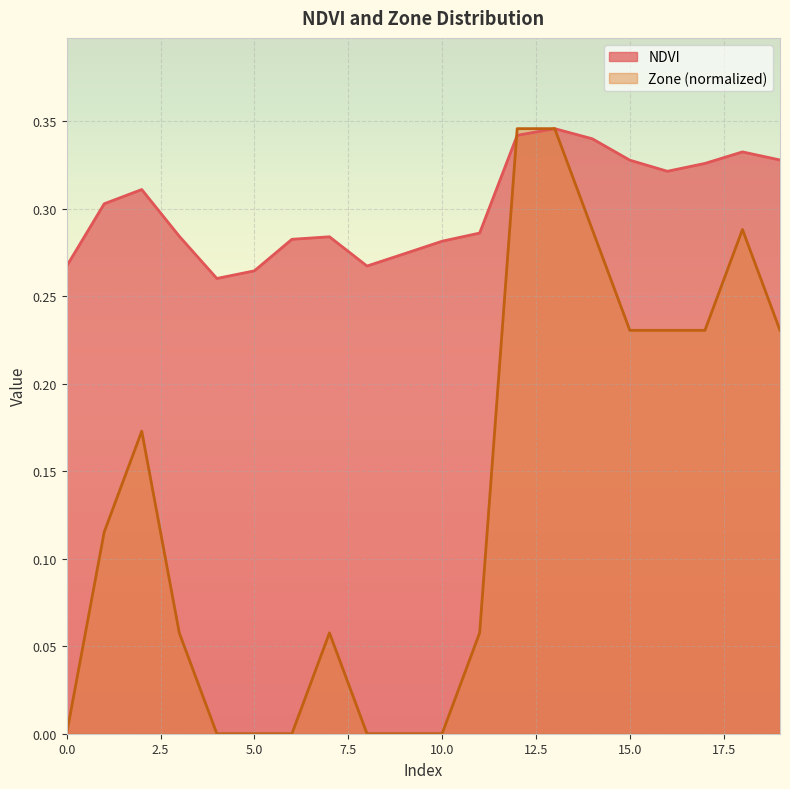

Where is NDVI nearest to the value 0?

4